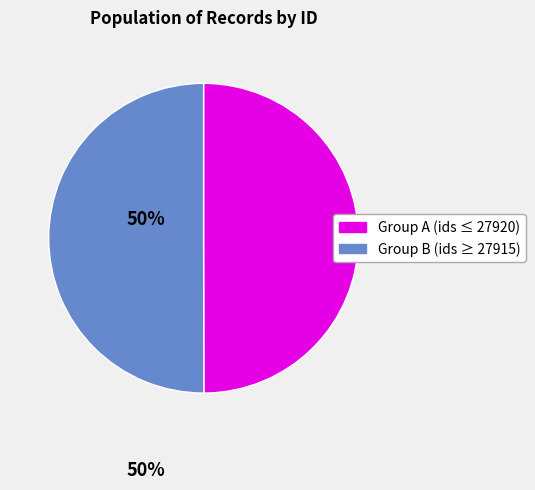

What is the ratio of the value at Group B (ids ≥ 27915) to the value at Group A (ids ≤ 27920)?

1.0